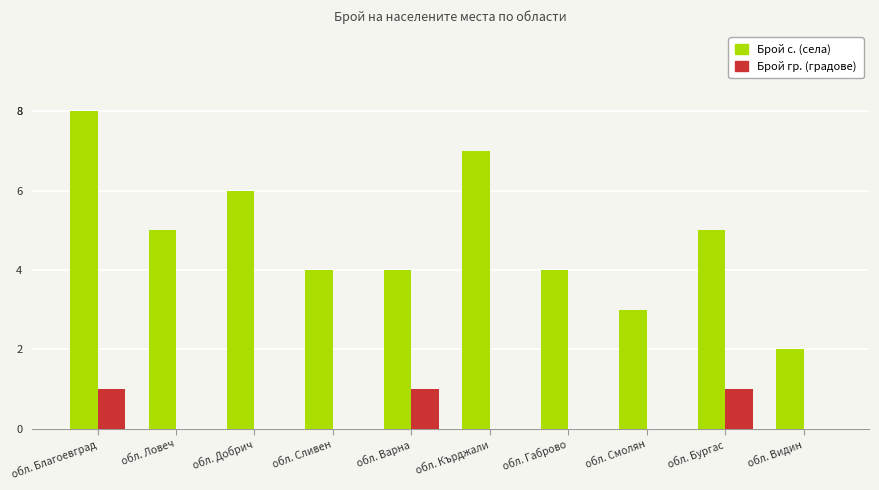

Is it true that Брой с. (села) equals 4 at обл. Сливен?

True